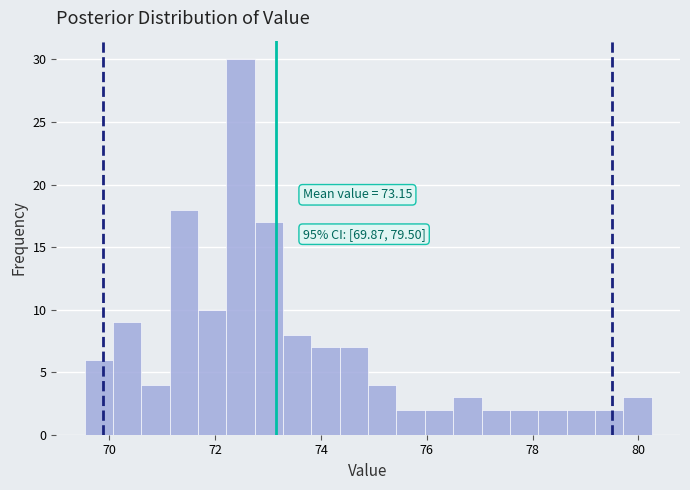

Read against the x-axis, roughly where is the centre of the tallest bar?

72.4